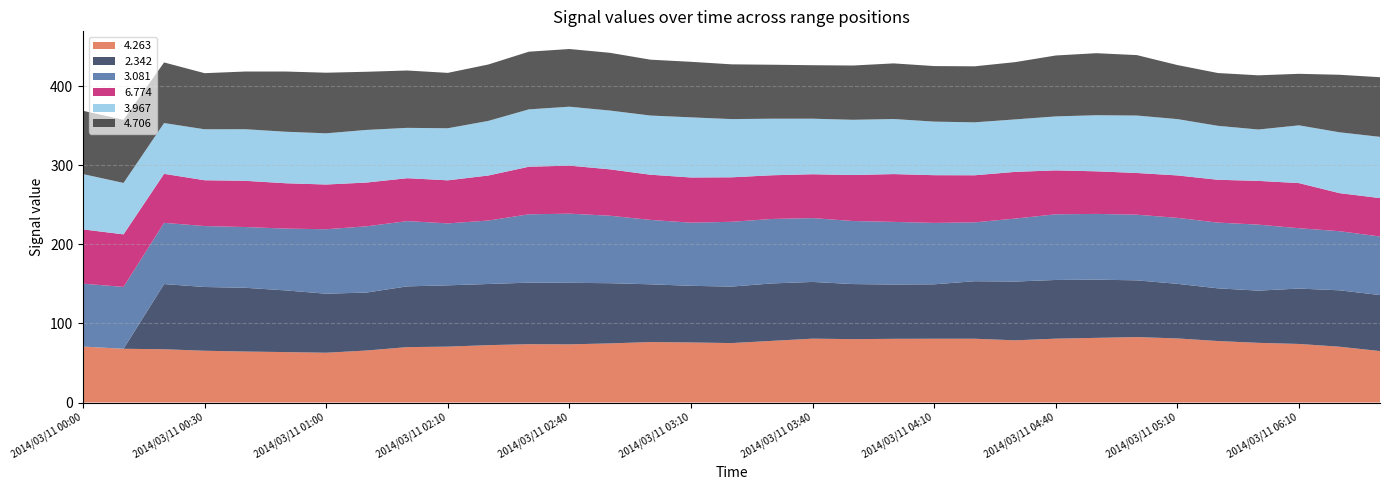

Reading left to right, extract all data points from this chart.

4.263: 70.8	68.0	67.4	65.5	64.5	63.8	63.0	65.8	70.1	70.7	72.6	73.8	73.6	74.8	76.5	76.0	75.2	78.0	80.8	80.2	80.6	80.7	80.7	78.7	80.8	81.8	82.8	81.1	77.8	75.5	74.1	70.6	65.1
2.342: 999.0	999.0	82.5	80.7	80.7	78.1	74.7	73.4	76.9	77.6	77.4	77.9	77.9	76.2	73.1	71.7	71.5	72.7	71.8	69.7	68.7	68.9	72.8	74.4	74.3	73.7	71.8	69.1	66.7	66.1	70.1	71.4	70.9
3.081: 79.6	78.3	77.5	77.1	76.9	78.2	81.6	83.8	82.6	78.4	80.3	86.5	87.5	85.4	81.5	79.9	82.0	81.6	80.8	79.8	79.3	77.7	74.5	79.7	83.1	83.2	83.1	83.5	83.2	83.5	76.4	74.8	74.1
6.774: 68.7	66.5	62.0	58.0	58.5	57.4	56.6	55.4	54.3	54.5	57.0	60.2	60.8	58.7	57.2	57.2	56.3	55.3	55.5	58.2	60.5	60.4	59.6	59.1	55.6	53.9	52.8	53.7	54.2	55.4	57.1	48.2	48.6
3.967: 70.0	65.1	64.3	64.5	65.3	65.2	64.8	66.6	63.7	65.9	69.1	72.6	74.6	74.4	74.9	76.1	73.7	71.6	70.3	69.9	69.7	67.8	67.0	66.4	68.3	71.0	72.7	71.3	68.3	65.0	73.1	77.0	77.5
4.706: 80.1	79.9	76.7	71.0	73.0	76.2	76.7	73.6	72.6	70.1	71.4	73.0	73.0	73.1	70.7	70.3	69.3	68.3	67.7	68.7	70.4	70.3	70.9	72.5	77.1	78.5	76.5	68.4	66.8	68.6	65.2	72.8	75.5